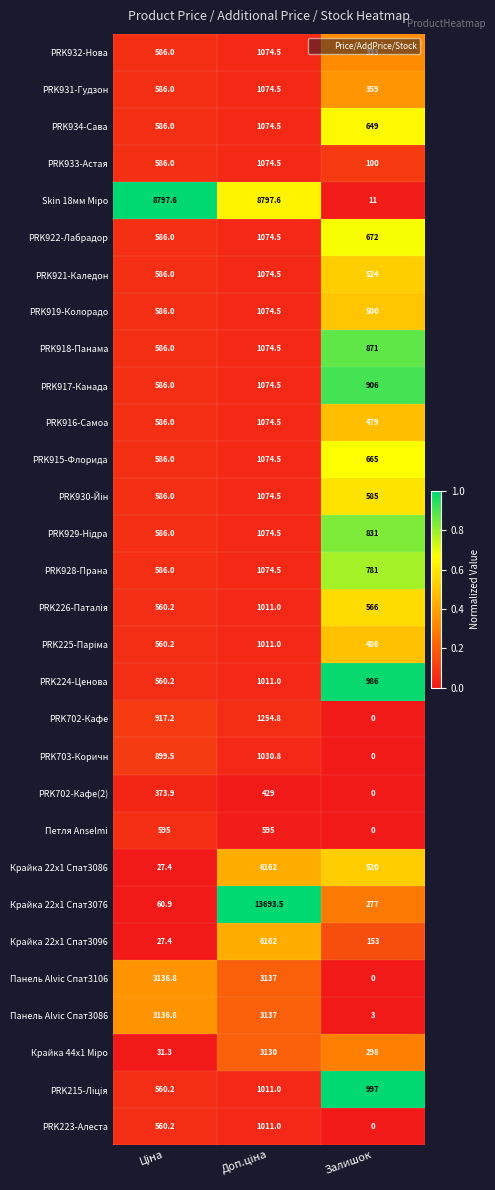

What is the sum of all Крайка 22x1 Спат3076 values?

14031.4